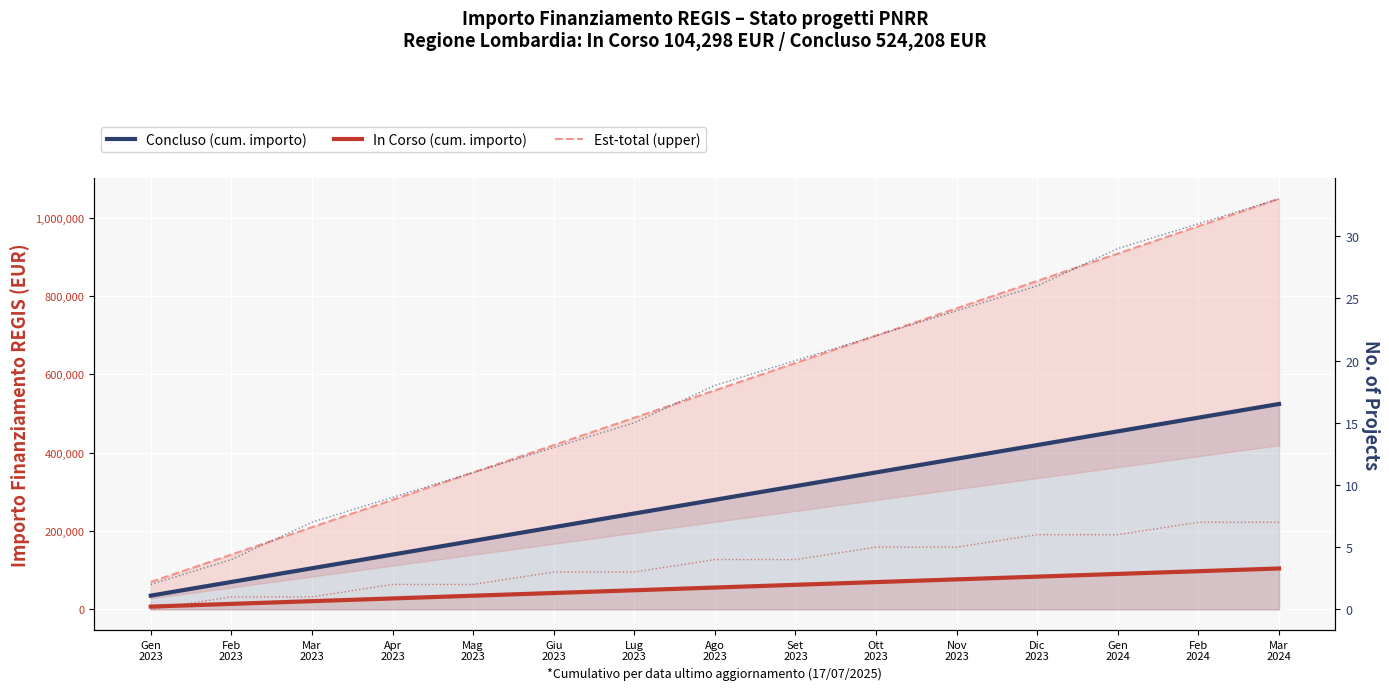

What are all the series names shown in the legend?

Concluso (cum. importo), In Corso (cum. importo), Est-total (upper)